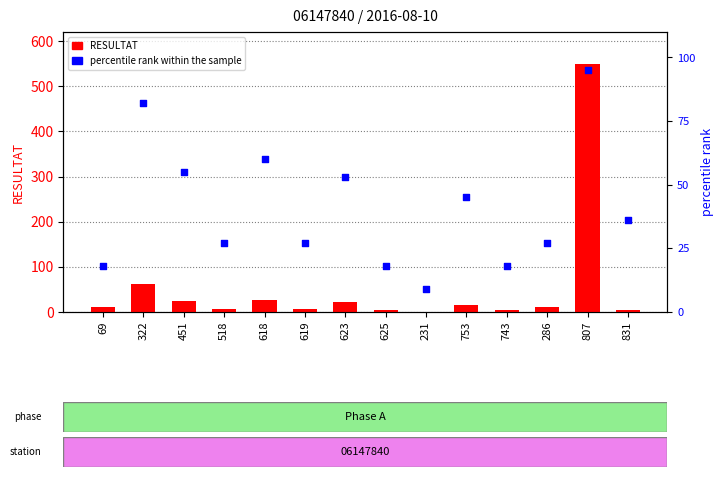

At which category is the sum across all series the highest?

807